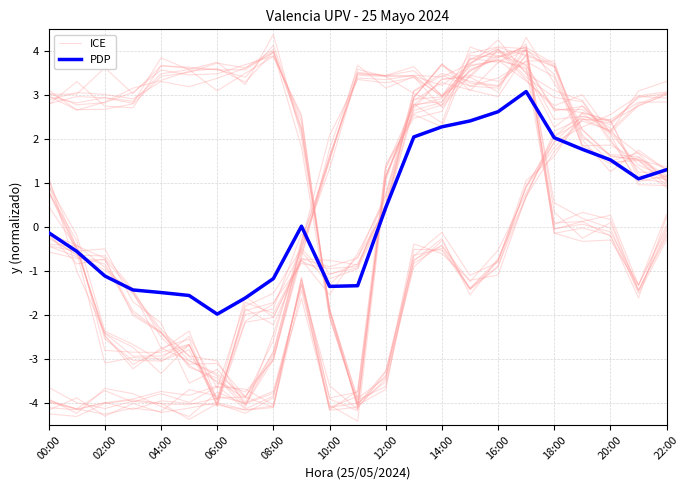

Between 12:00 and 21, which series saw the biggest shift?

ICE